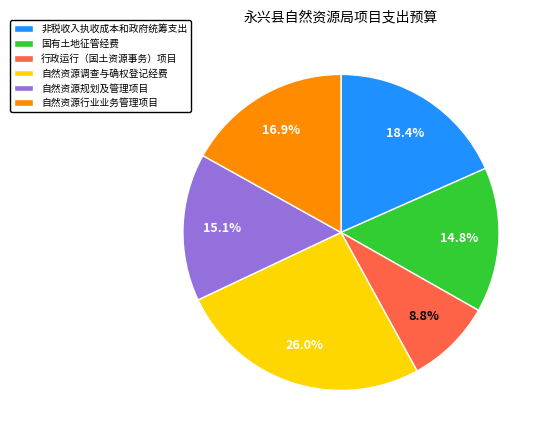

Which has a higher value, 自然资源调查与确权登记经费 or 行政运行（国土资源事务）项目?

自然资源调查与确权登记经费